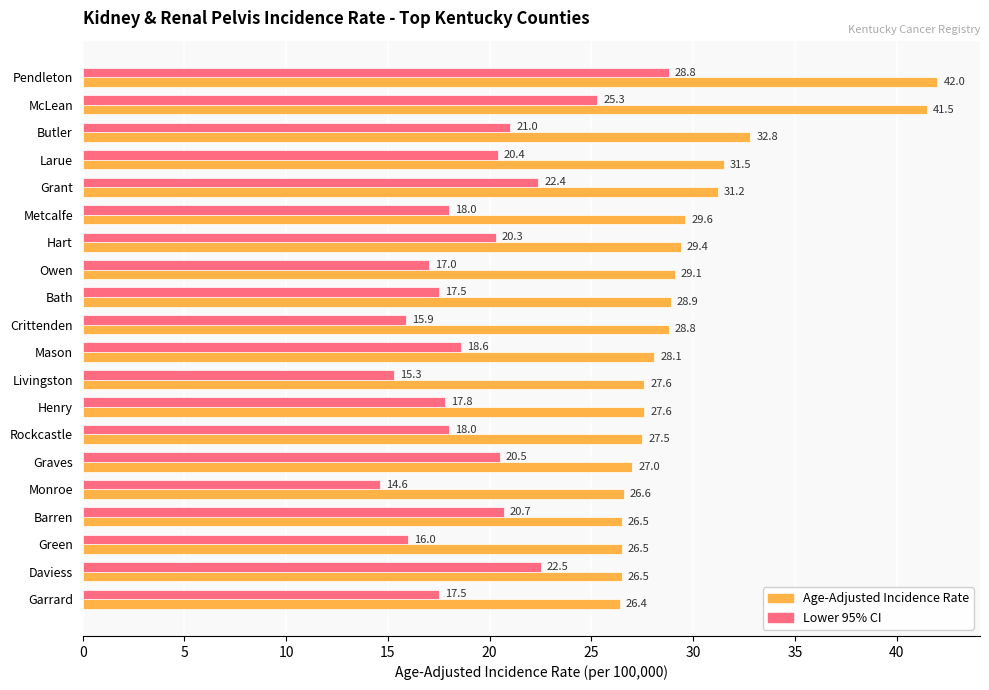

Which series has the widest spread of values?

Age-Adjusted Incidence Rate